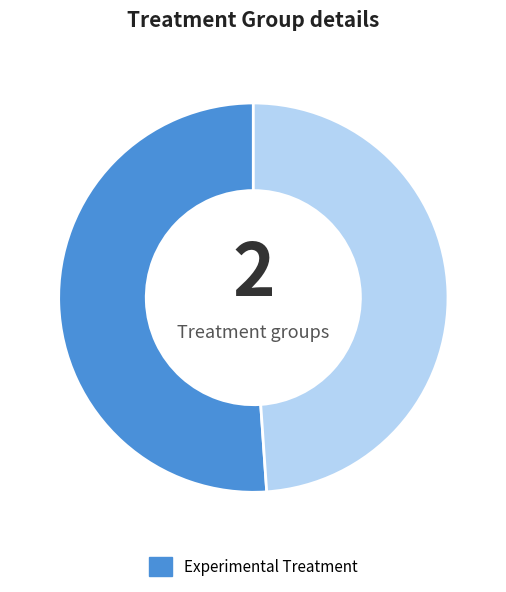

Is there any slice that represents more than half of the pie?

Yes